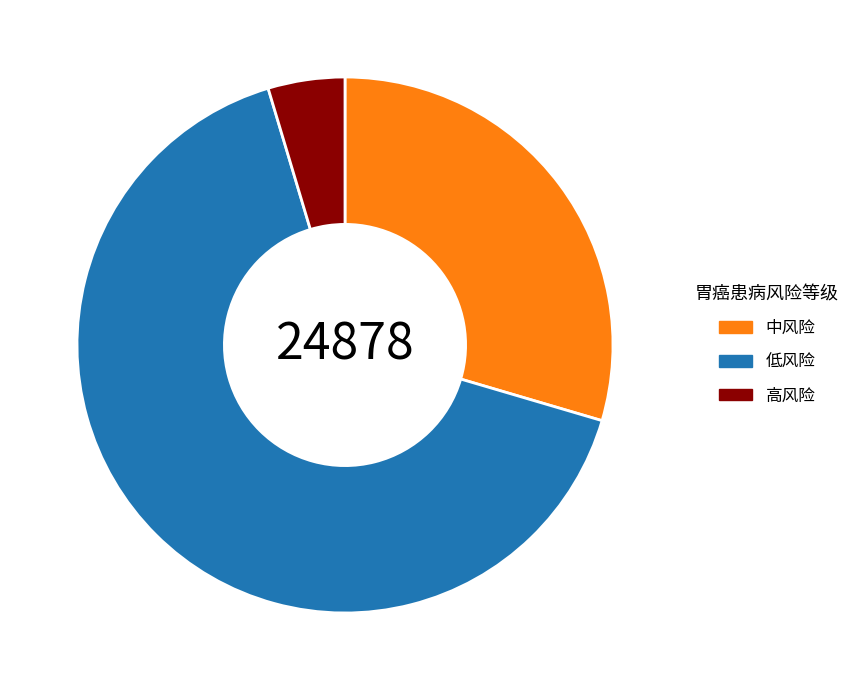

Do 中风险 and 高风险 together represent more than half of the pie?

No